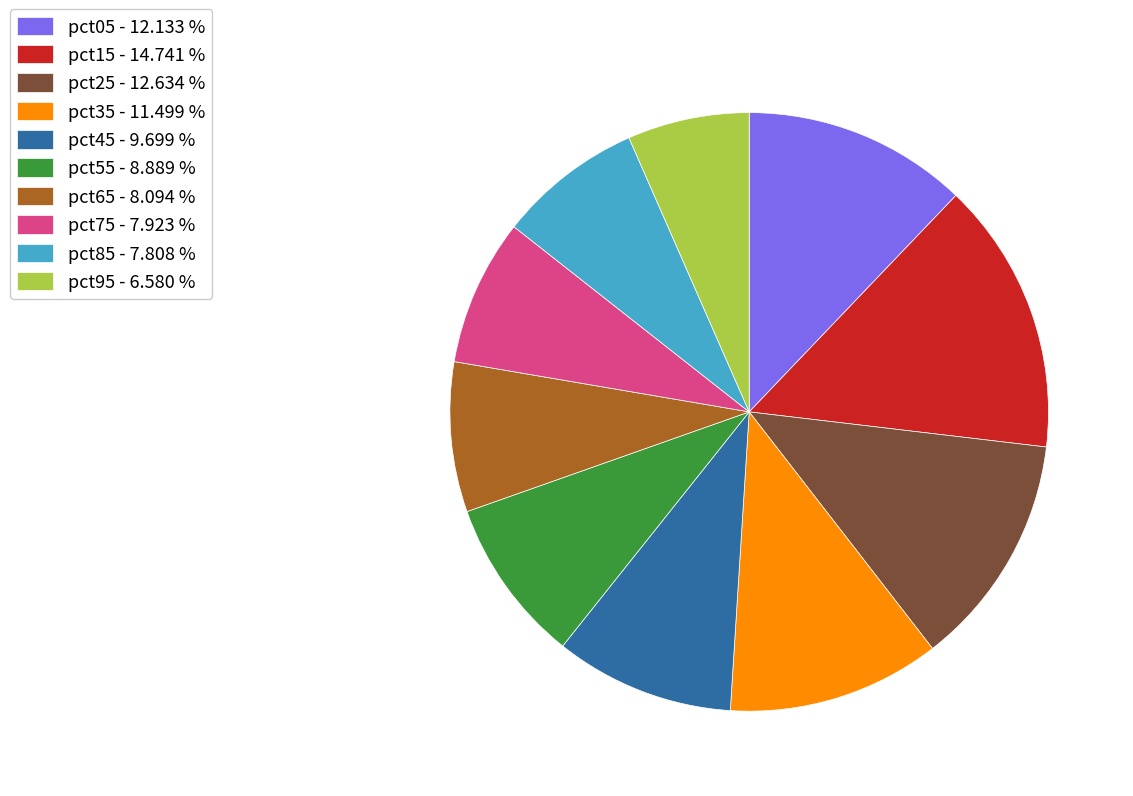

What is the ratio of the value at pct05 to the value at pct25?

1.0